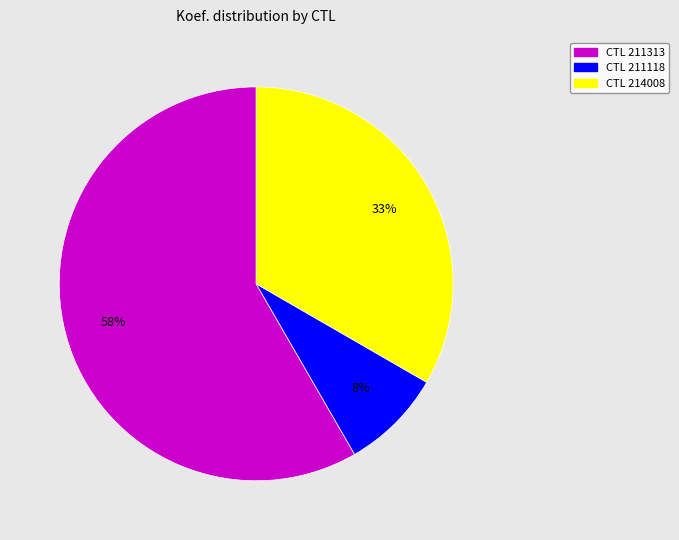

To the nearest percent, what is the average slice percentage?

33%